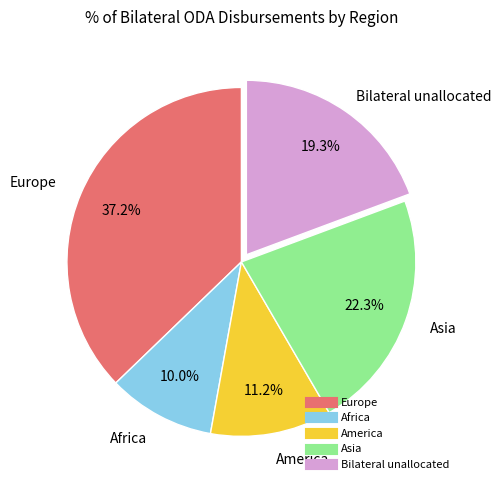

Which has a higher value, Bilateral unallocated or Europe?

Europe